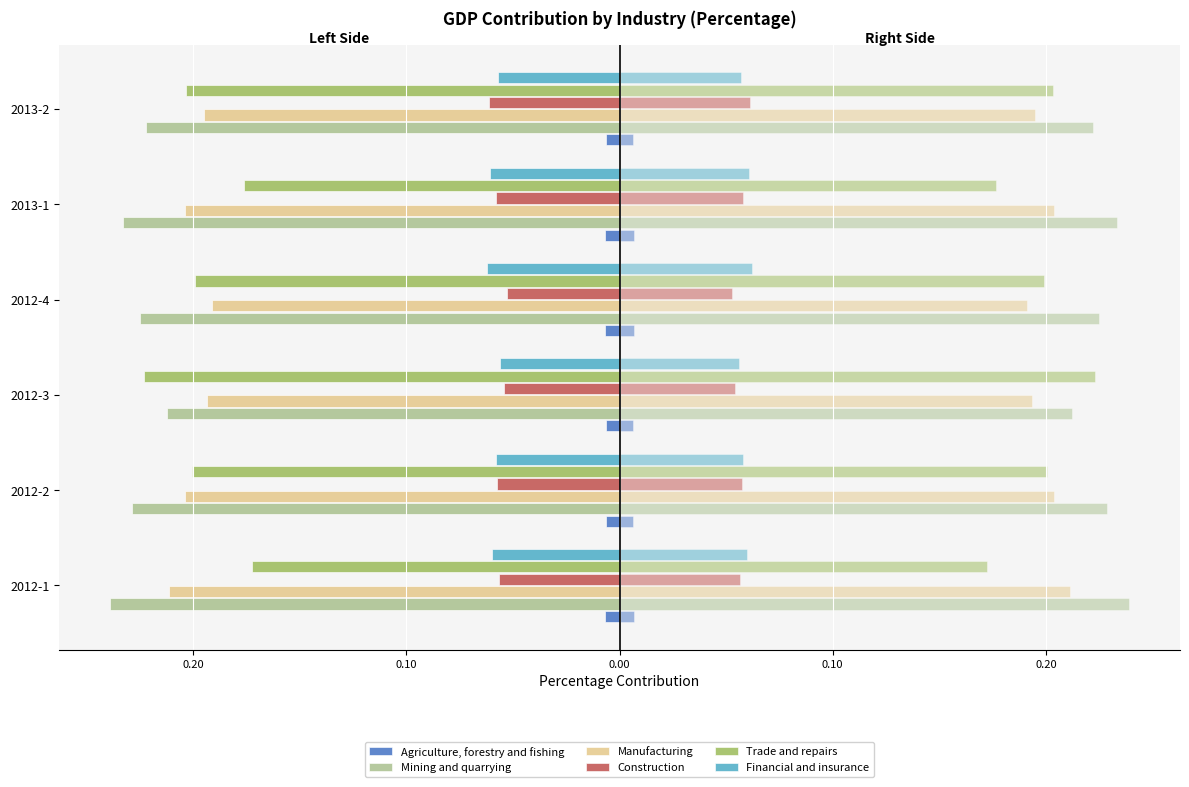

How many groups of bars are there?

6